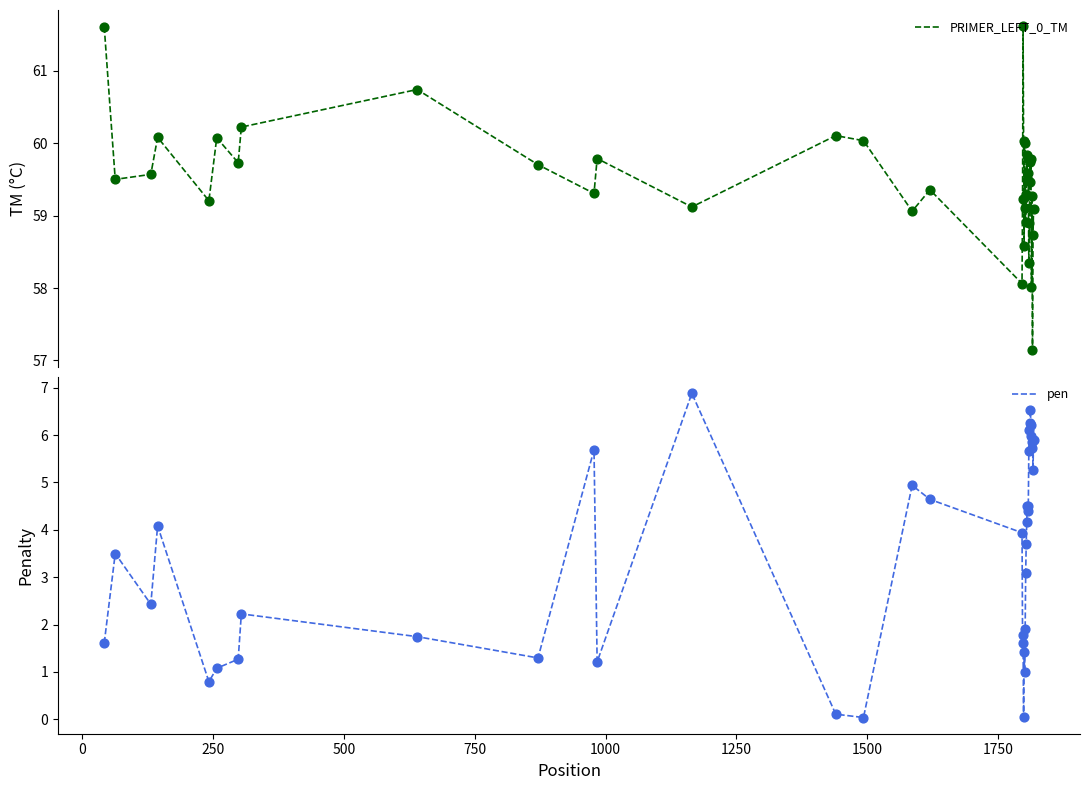

At how many categories does at least one series exceed 50?

40